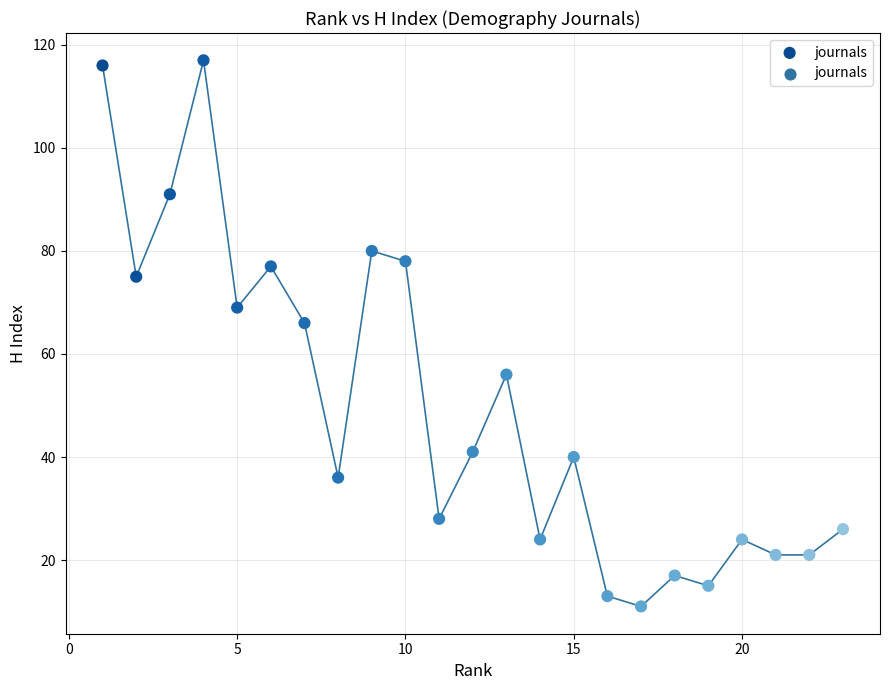

What Y value in the scatter plot is closest to 64?

66